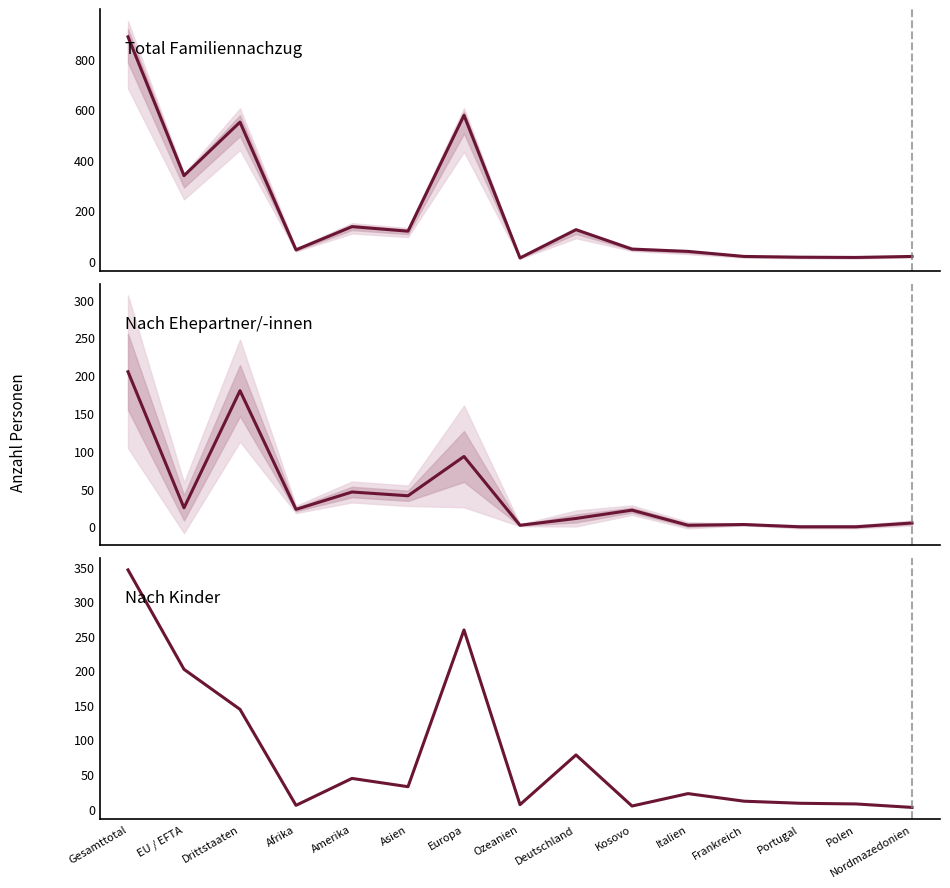

Reading right to left, what are all the values shown in this chart?

Total Familiennachzug: Nordmazedonien=18	Polen=14	Portugal=15	Frankreich=18	Italien=38	Kosovo=47	Deutschland=124	Ozeanien=12	Europa=577	Asien=118	Amerika=136	Afrika=44	Drittstaaten=550	EU / EFTA=338	Gesamttotal=888
Ehepartner/-innen (CH): Nordmazedonien=5	Polen=0	Portugal=0	Frankreich=3	Italien=2	Kosovo=22	Deutschland=11	Ozeanien=2	Europa=93	Asien=41	Amerika=46	Afrika=23	Drittstaaten=180	EU / EFTA=25	Gesamttotal=205
Kinder (Ausl): Nordmazedonien=2	Polen=7	Portugal=8	Frankreich=11	Italien=22	Kosovo=4	Deutschland=78	Ozeanien=6	Europa=259	Asien=32	Amerika=44	Afrika=5	Drittstaaten=144	EU / EFTA=202	Gesamttotal=346